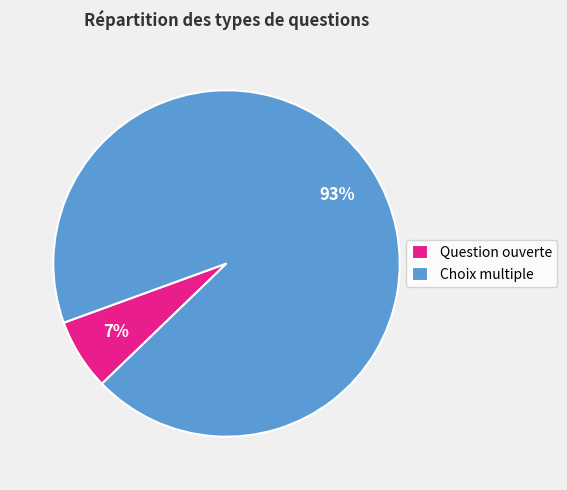

How many segments does this pie chart have?

2